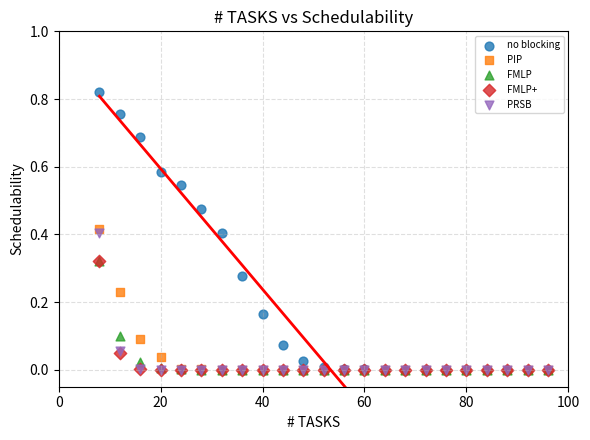

Which series has the largest Y range (max minus min)?

no blocking